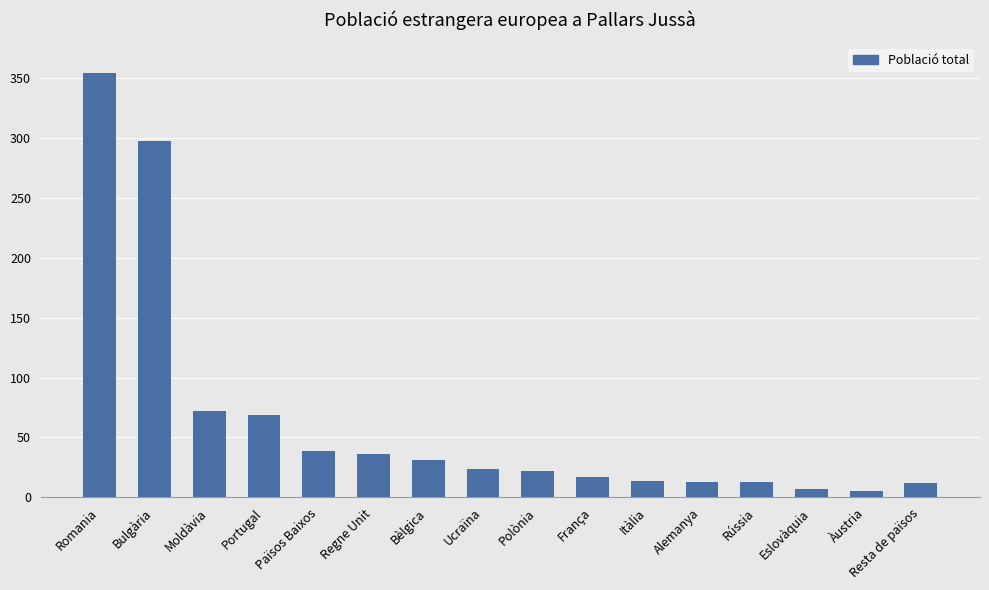

The chart shows a value of 69 at Portugal. True or false?

True